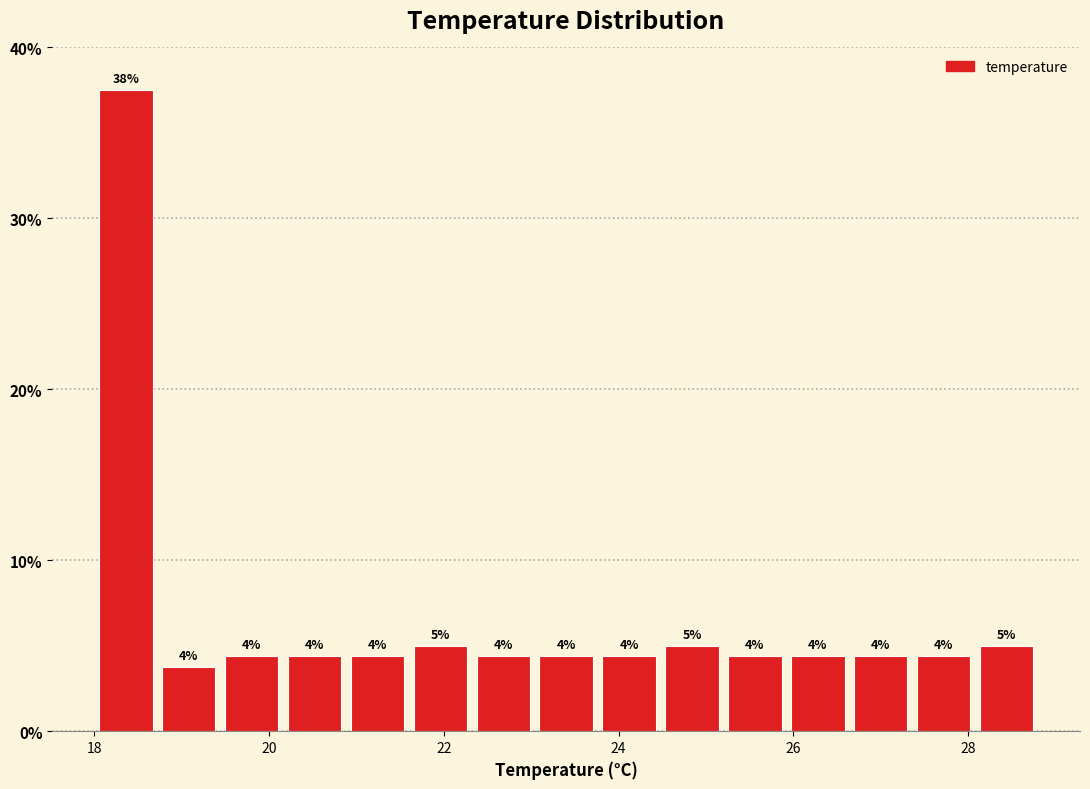

Around what value on the x-axis is the tallest bar? Give the approximate position of its centre, as read against the axis.

18.4